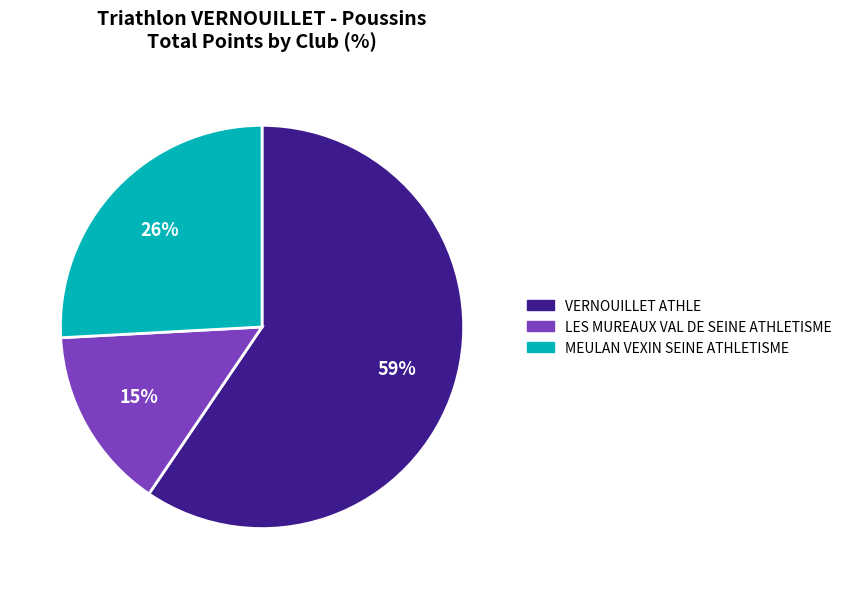

To the nearest percent, what is the combined percentage of LES MUREAUX VAL DE SEINE ATHLETISME and VERNOUILLET ATHLE?

74%